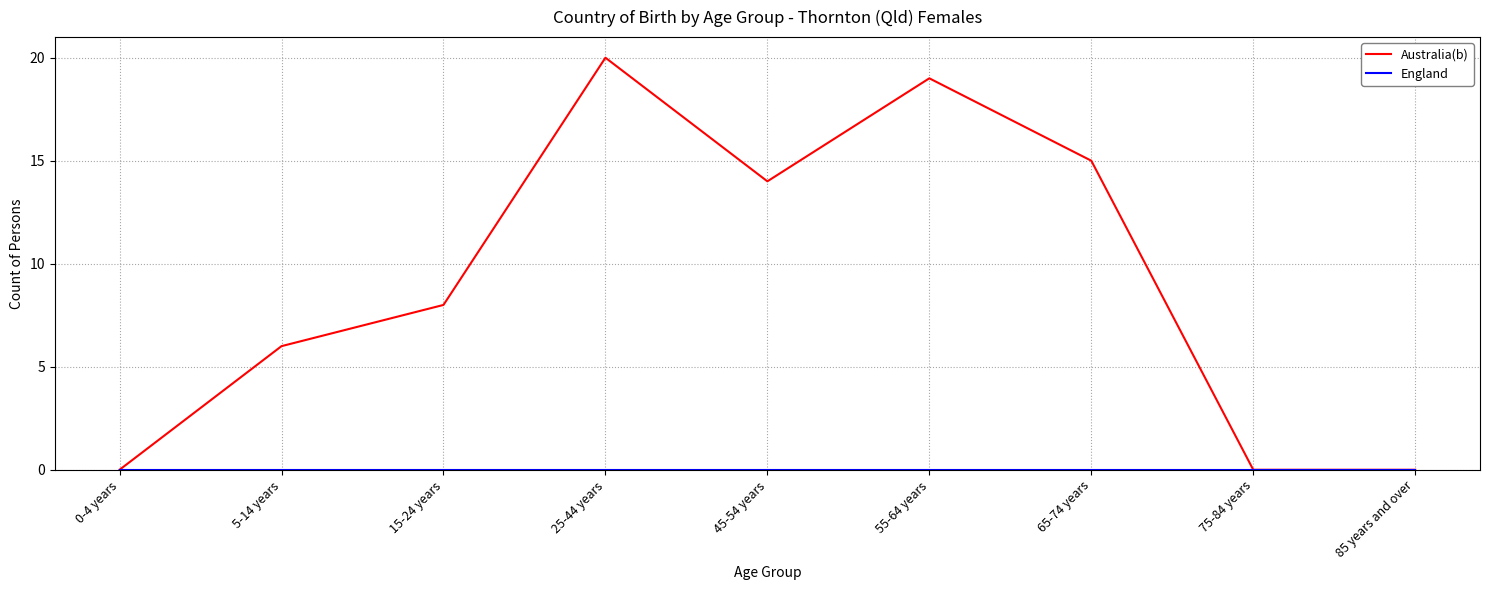

Which series has the largest total across all categories?

Australia(b)